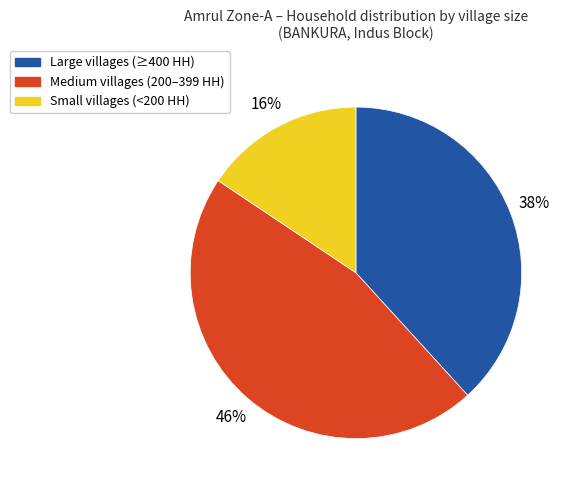

To the nearest percent, what portion does Small villages (<200 HH) represent?

16%